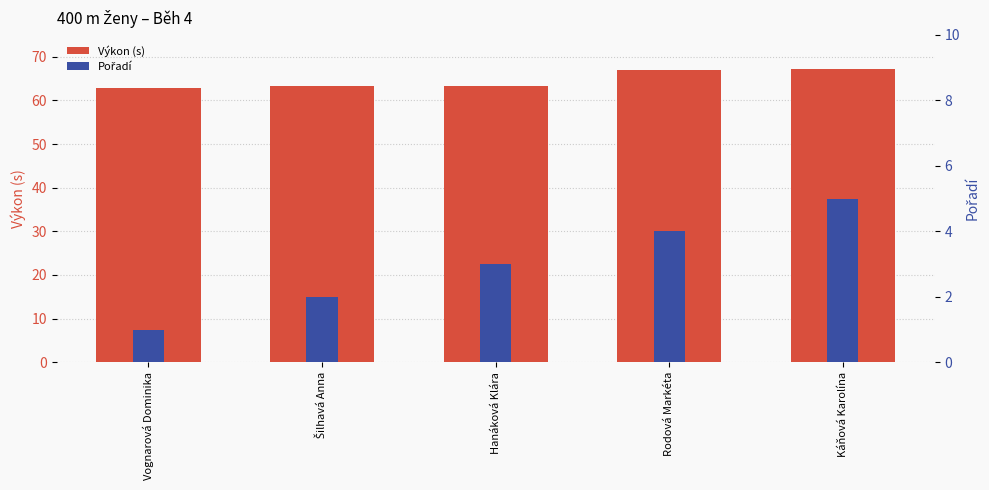

What is the label of the 4th bar from the left?

Rodová Markéta